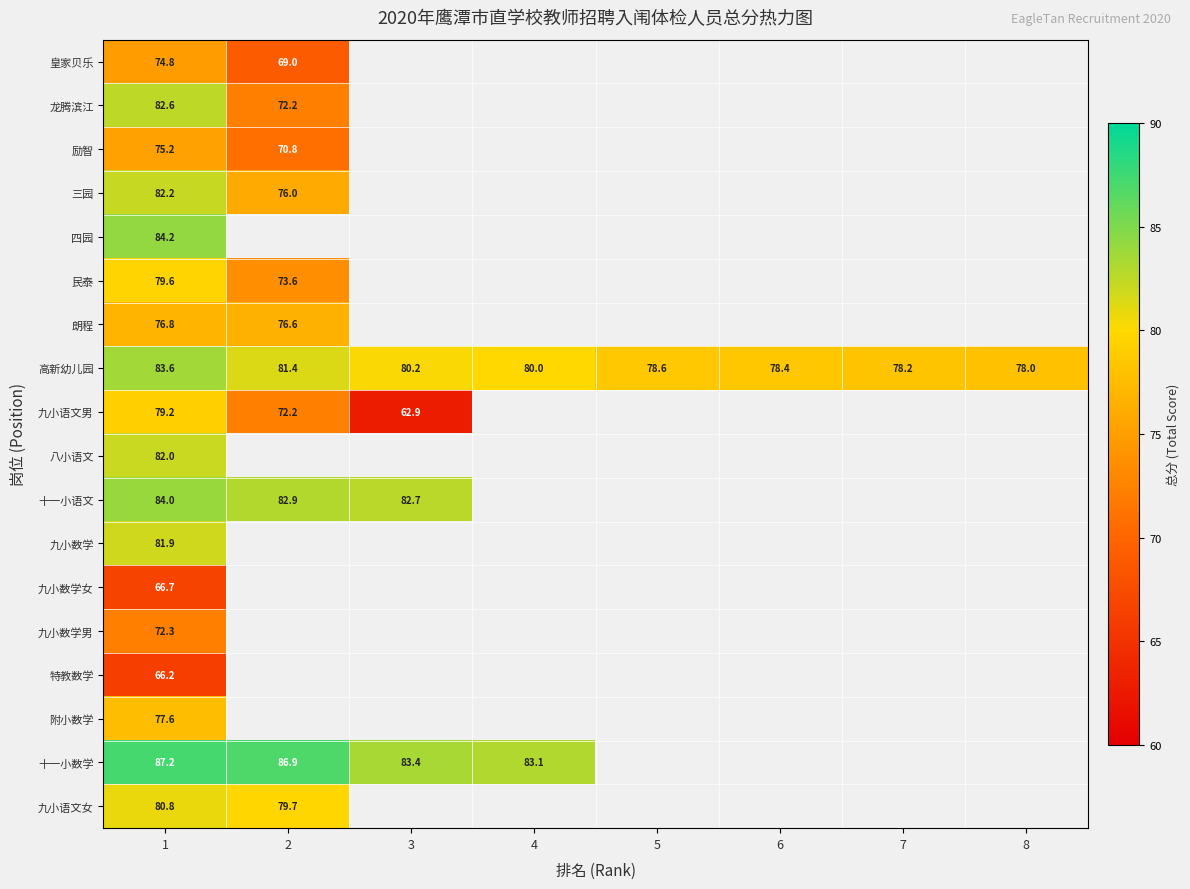

Is it true that 八小语文 equals 82.0 at 1?

True